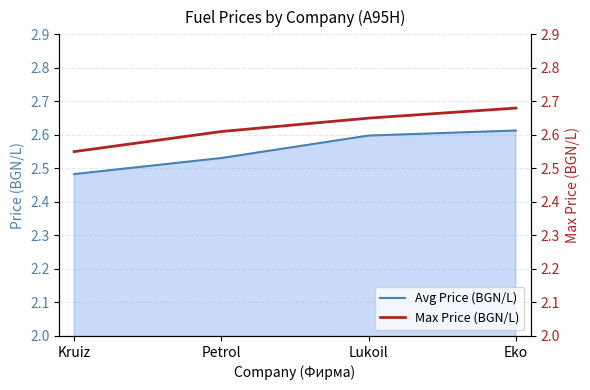

What is the difference between the second highest and minimum values in the Max Price (BGN/L) series?

0.1